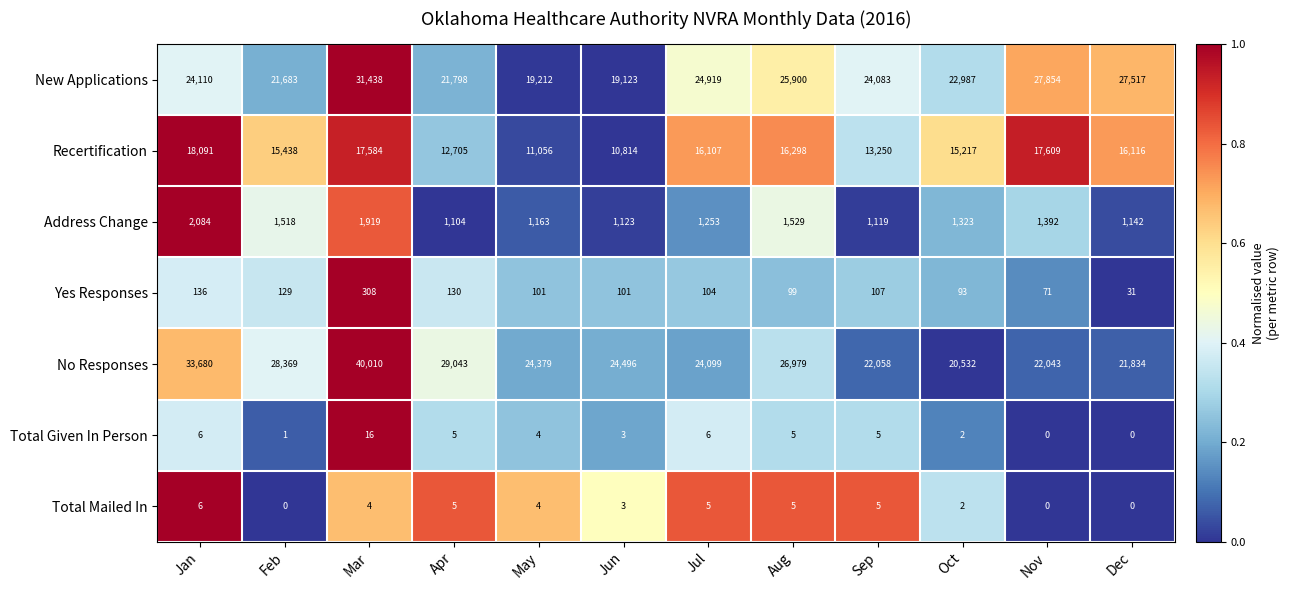

Which label corresponds to the largest value in the chart?

Mar